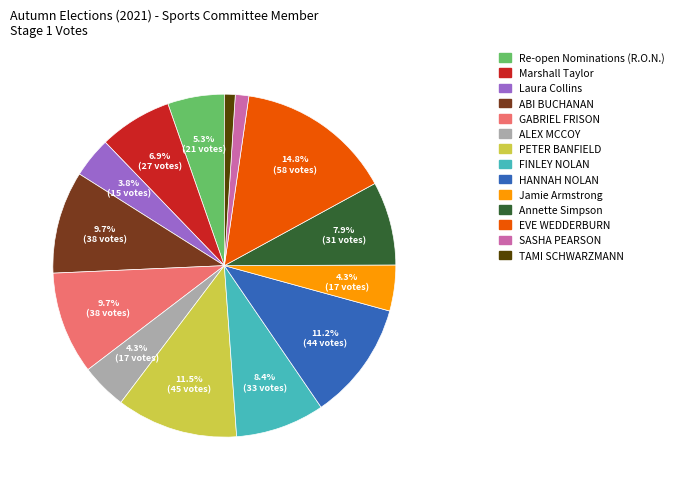

True or false: Marshall Taylor accounts for 7% of the total.

True